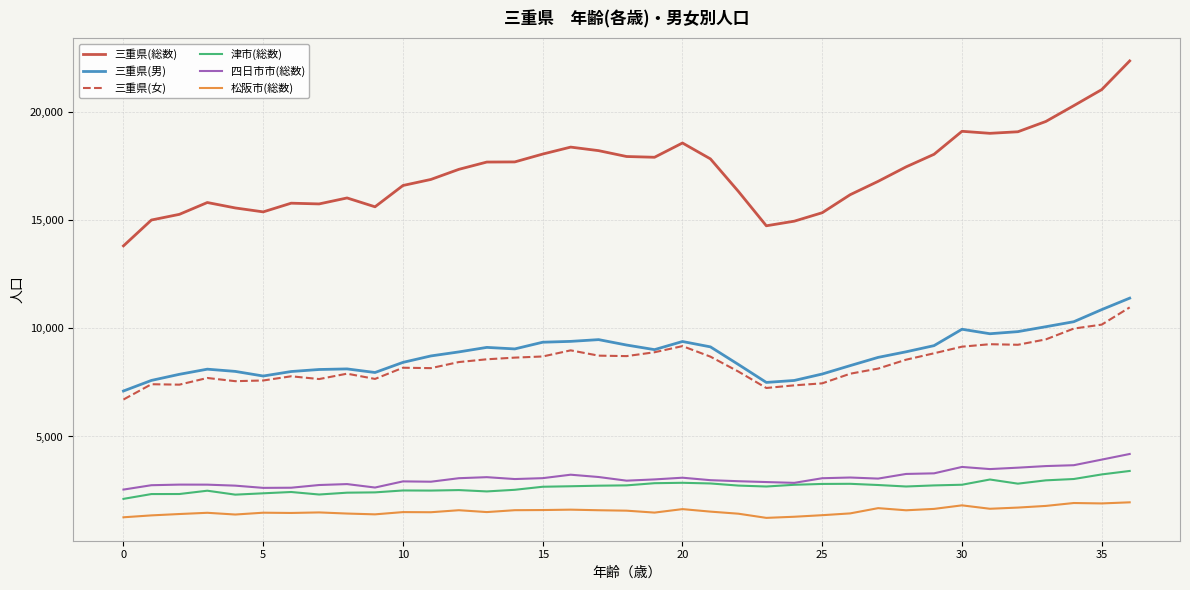

True or false: 三重県(男) and 四日市市(総数) cross at least once.

False